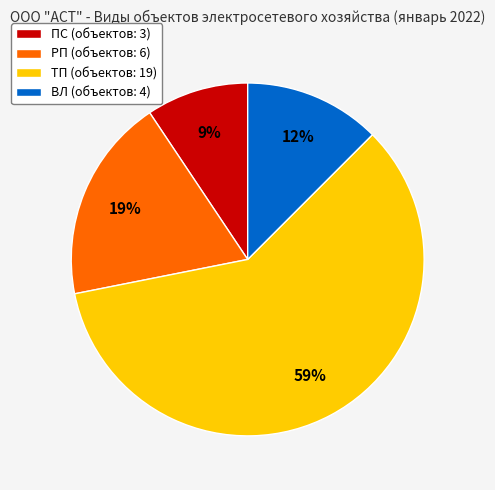

What percentage is the РП (объектов: 6) slice, to the nearest percent?

19%